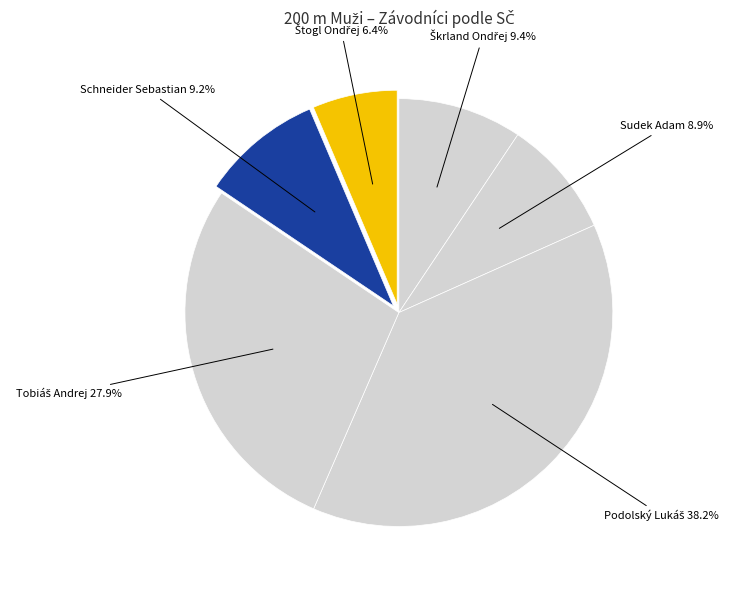

To the nearest percent, what is the average slice percentage?

17%